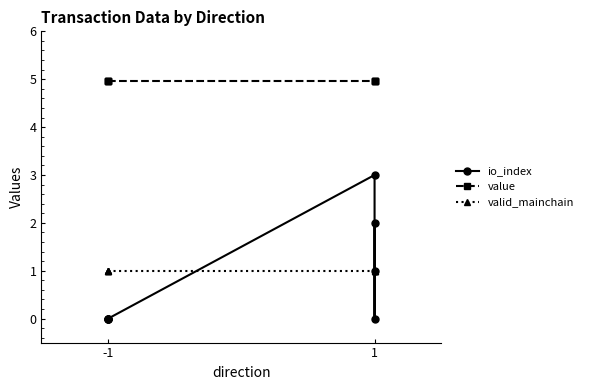

Is this an area chart (filled region under the line)?

No